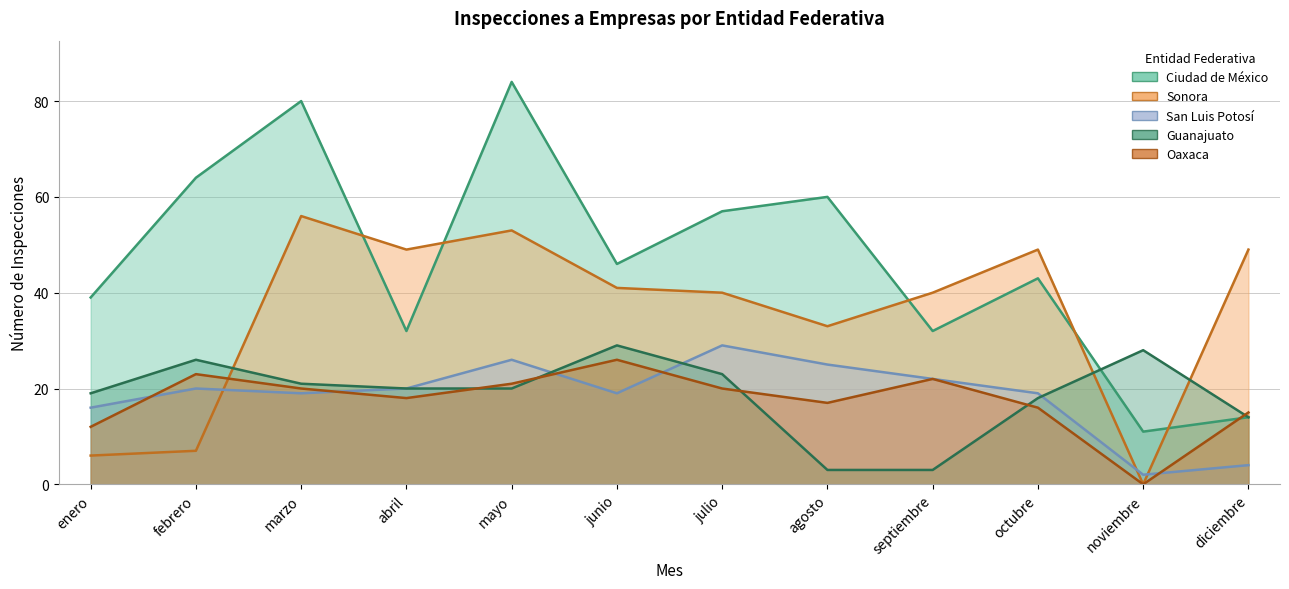

What is the greatest value displayed?

84